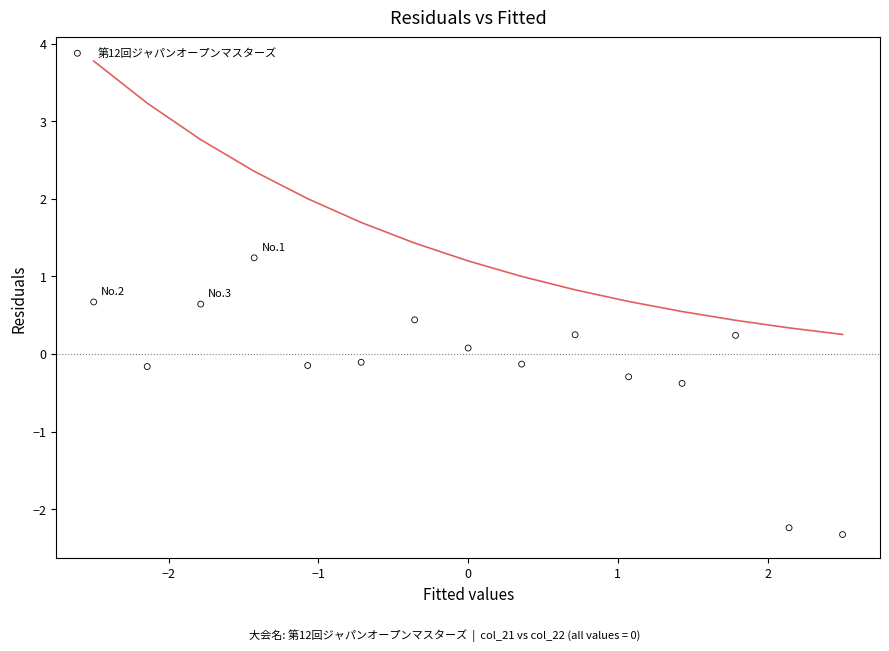

What is the range of X values (max minus min)?

5.0